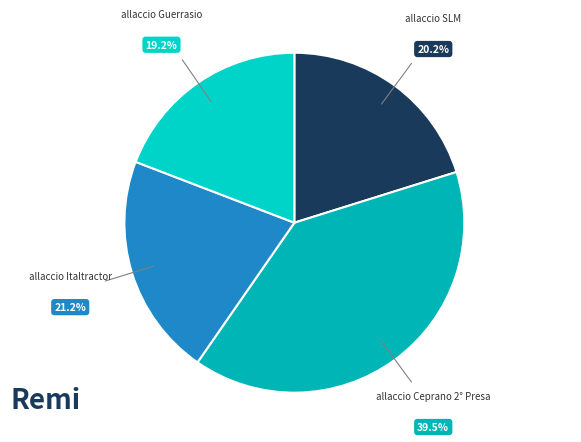

What is the largest slice in the pie chart?

allaccio Ceprano 2° Presa